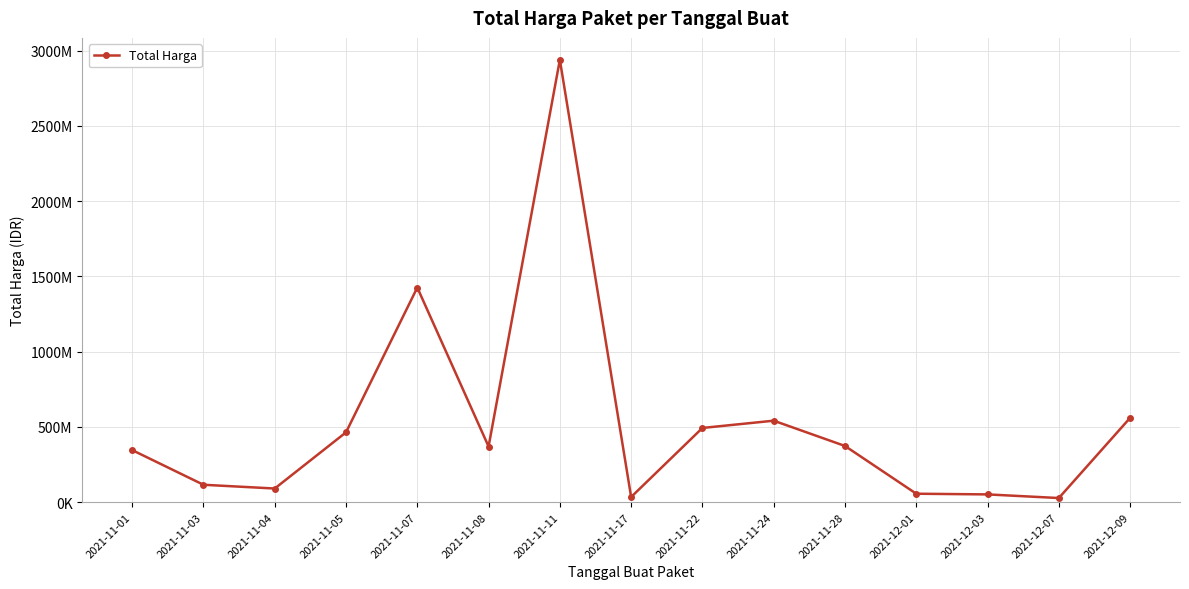

The value at 2021-12-09 is 187863235. True or false?

False